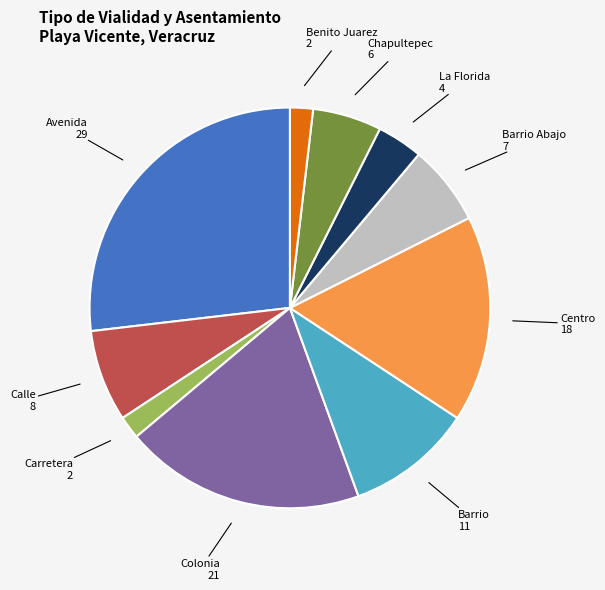

How many slices are in this pie chart?

10